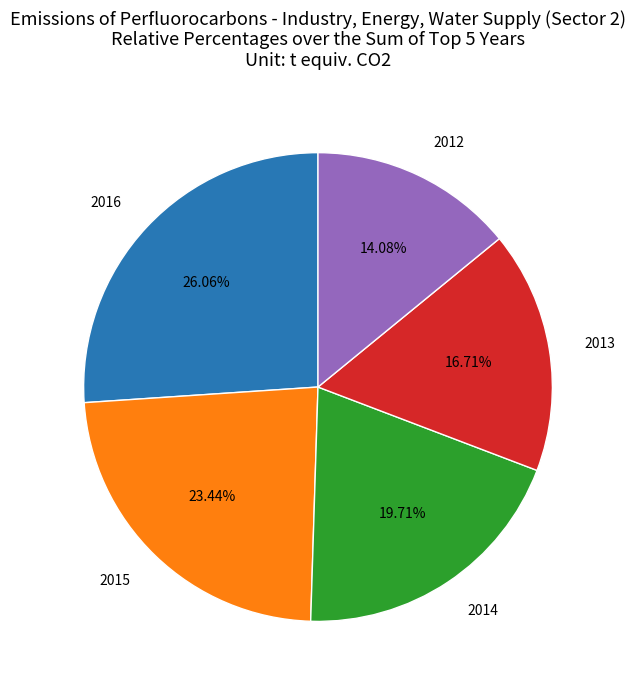

What percentage is the 2015 slice, to the nearest percent?

23%